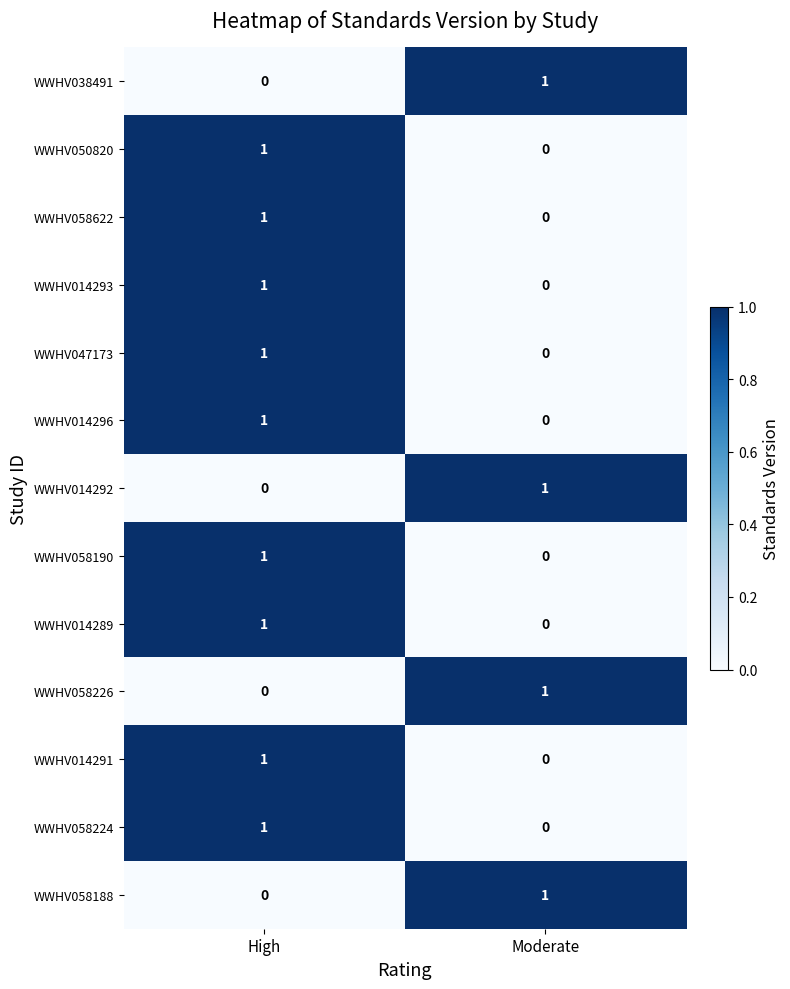

At which label is WWHV058190 closest to 0?

Moderate